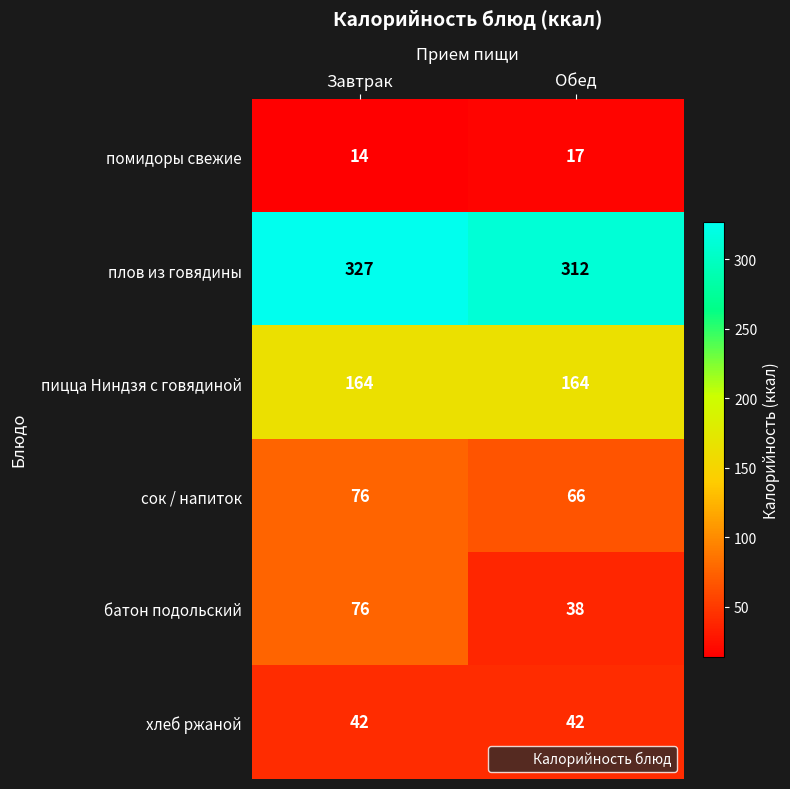

What is the maximum value shown in the chart?

327